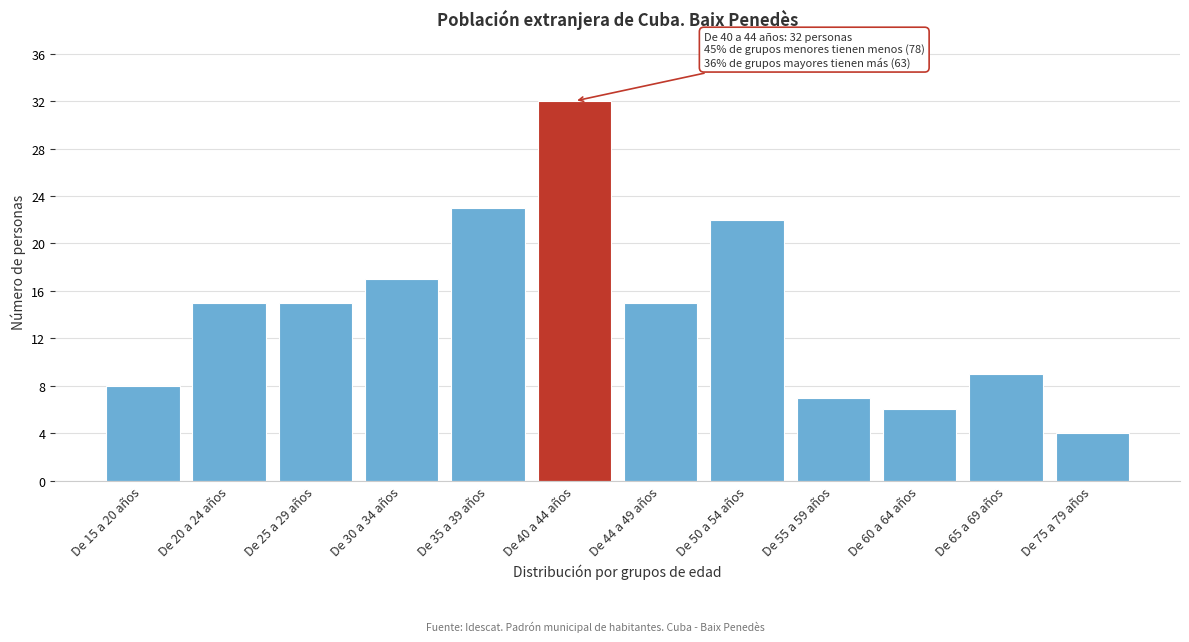

Reading left to right, extract all data points from this chart.

8	15	15	17	23	32	15	22	7	6	9	4